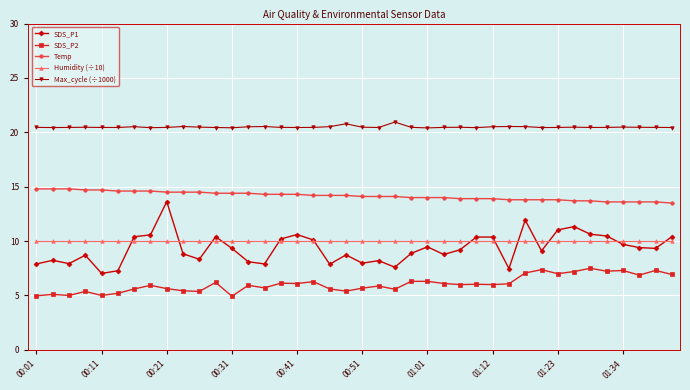

What is the value of the SDS_P1 point at the 29th from the left?

10.4